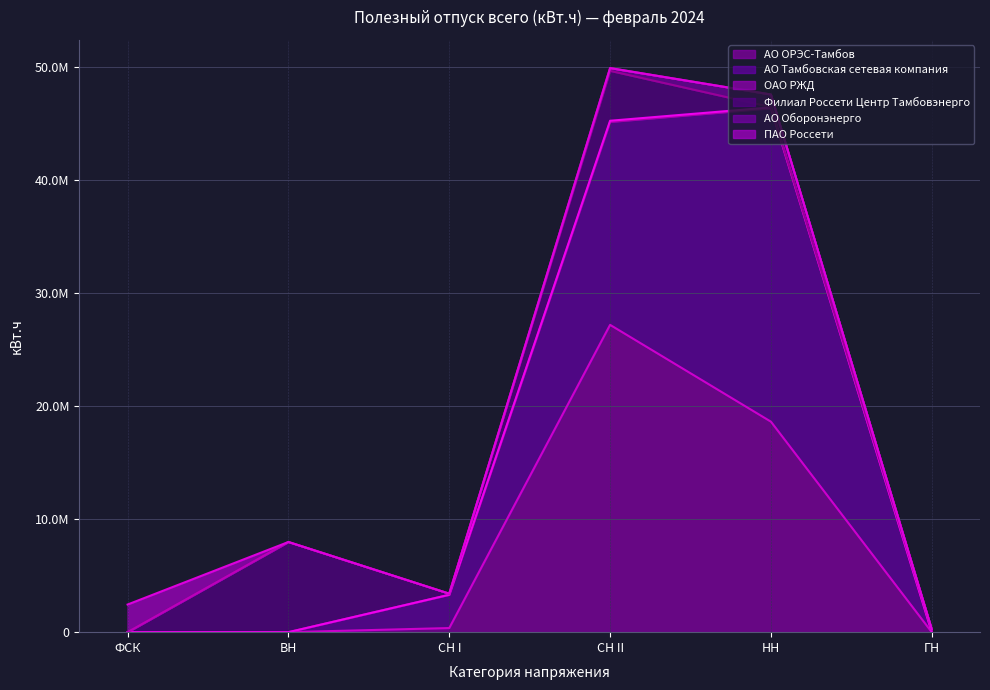

Which has a higher value, ГН or СН II?

СН II